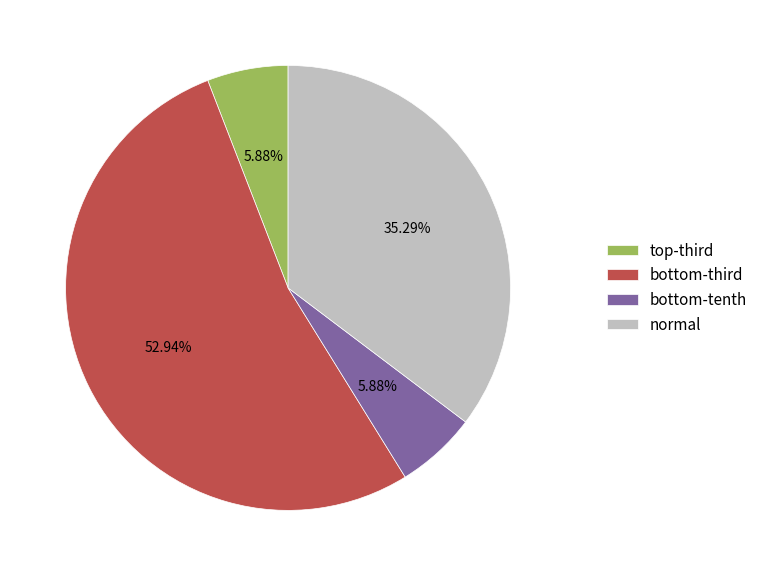

To the nearest percent, what is the difference between the largest and smallest slice percentages?

47%